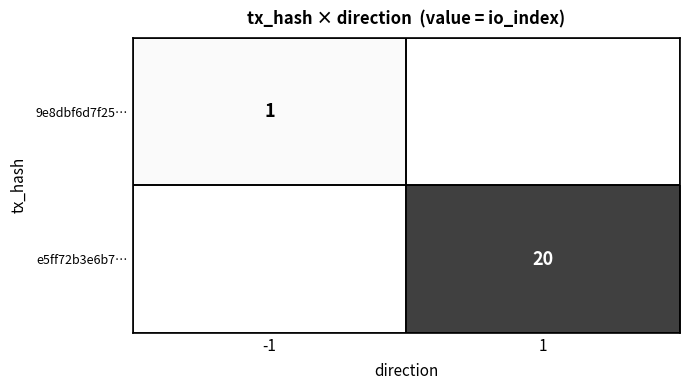

At how many categories does at least one series exceed 15?

1